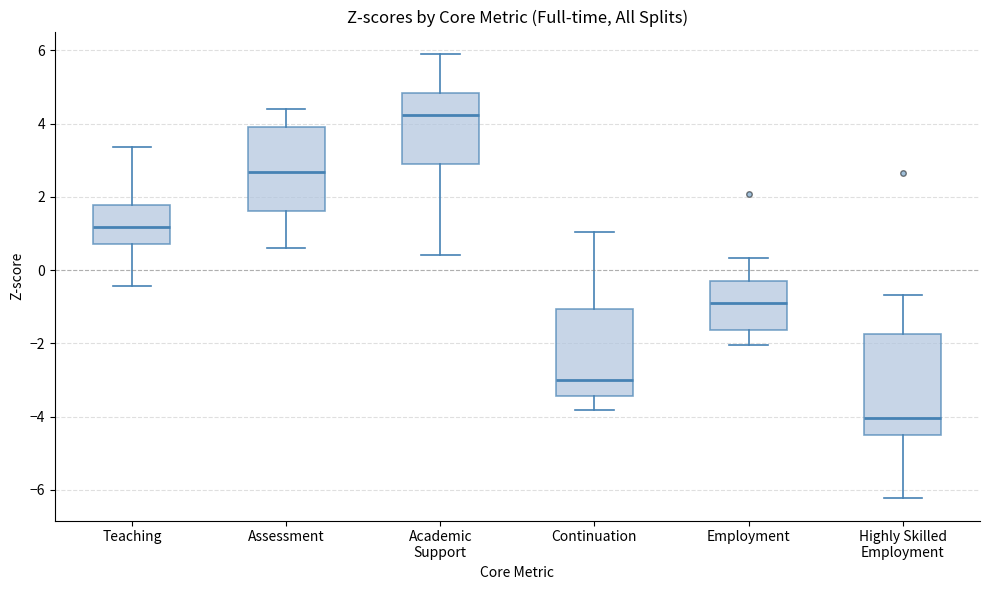

Comparing the boxes themselves (not the whiskers), which one is the tallest?

Highly Skilled Employment